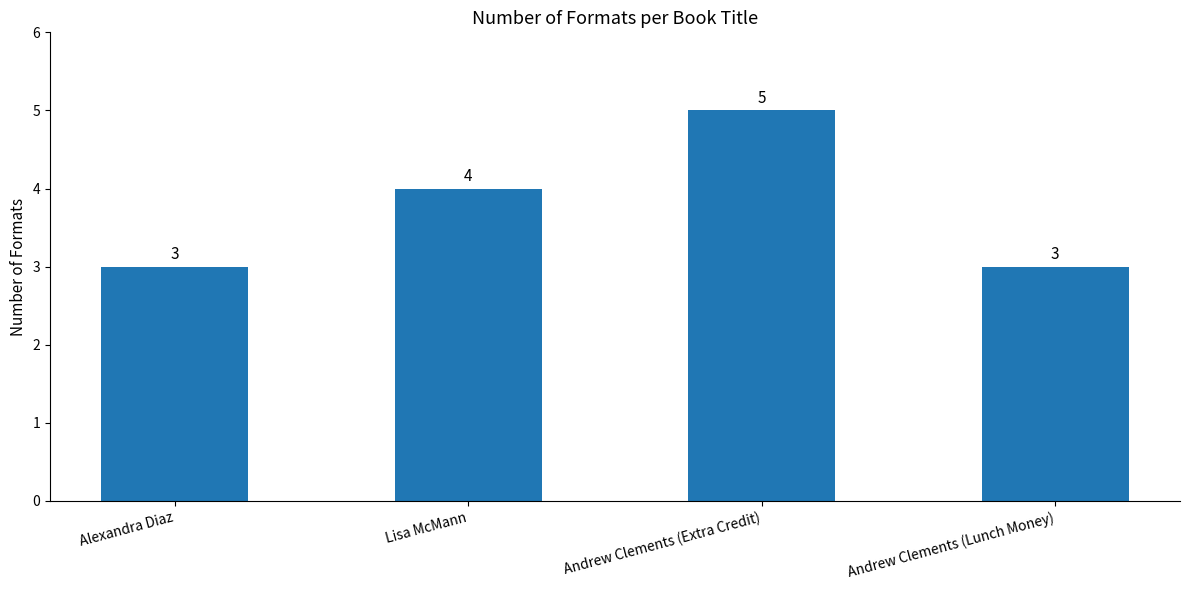

Which category has the highest value across all series?

Andrew Clements (Extra Credit)